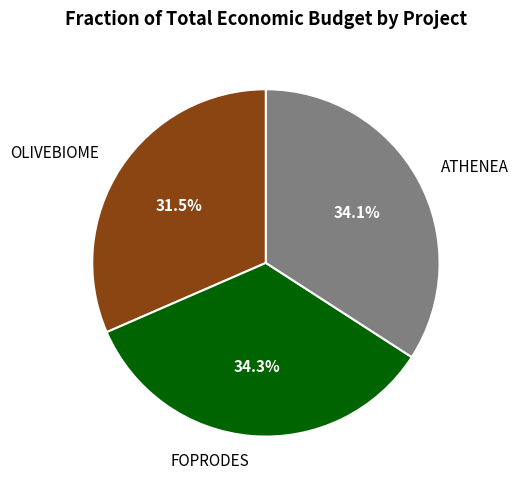

Count the number of slices in the pie.

3